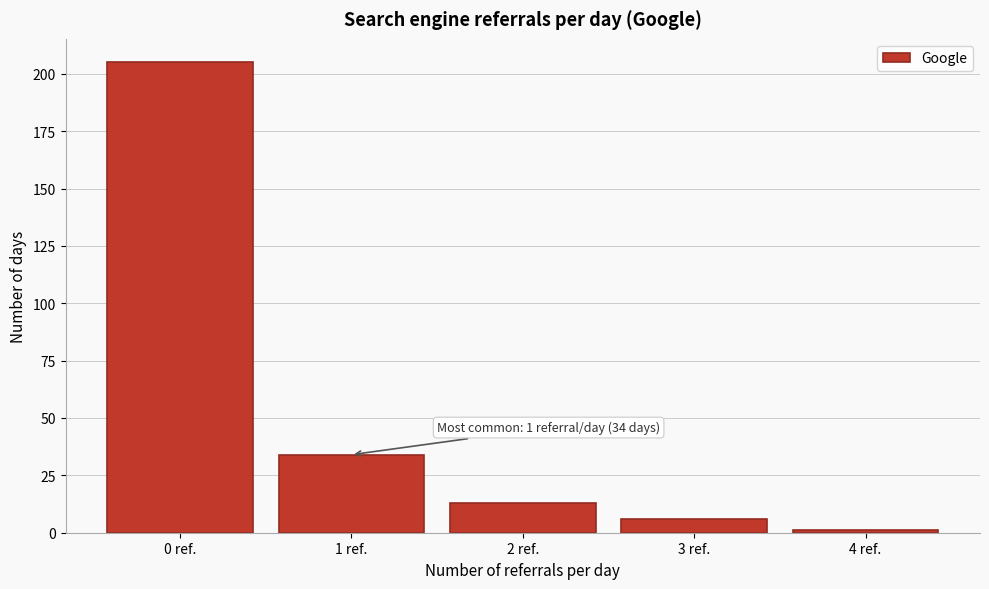

Reading left to right, list all the values displayed in this chart.

0 ref.=205	1 ref.=34	2 ref.=13	3 ref.=6	4 ref.=1